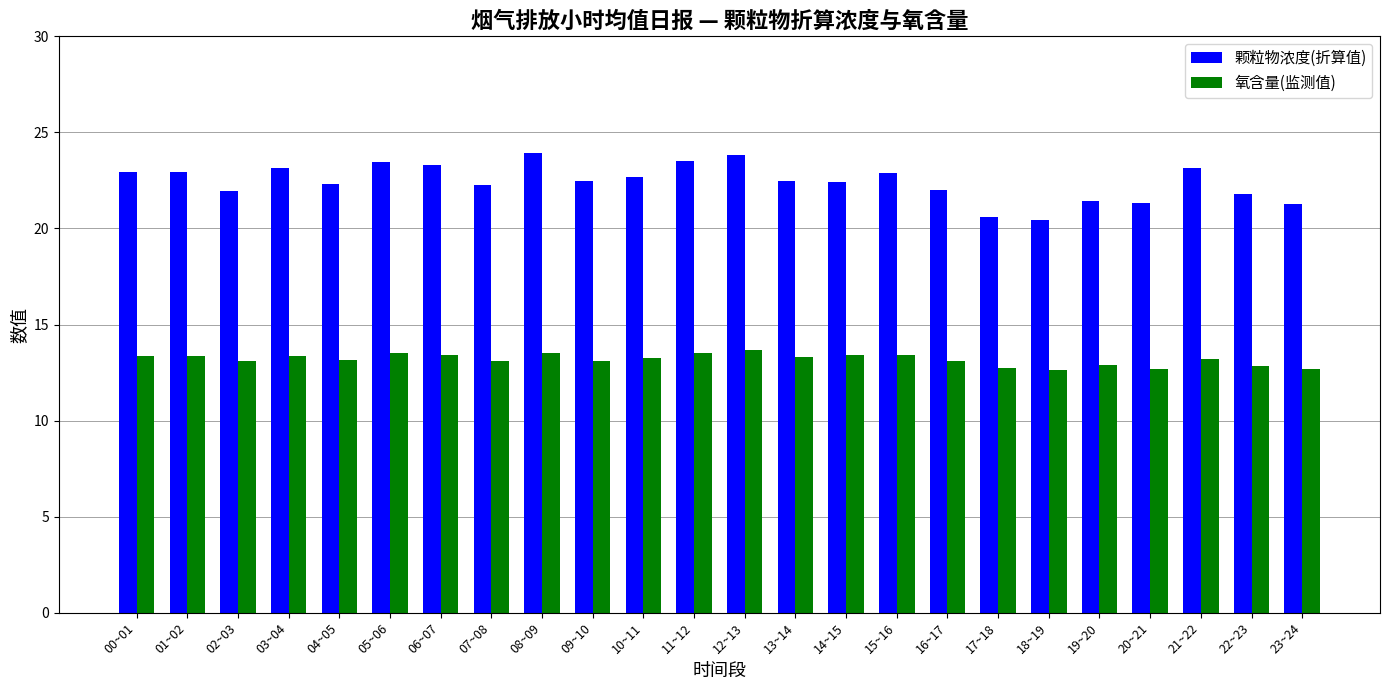

What are all the series names shown in the legend?

颗粒物浓度(折算值), 氧含量(监测值)